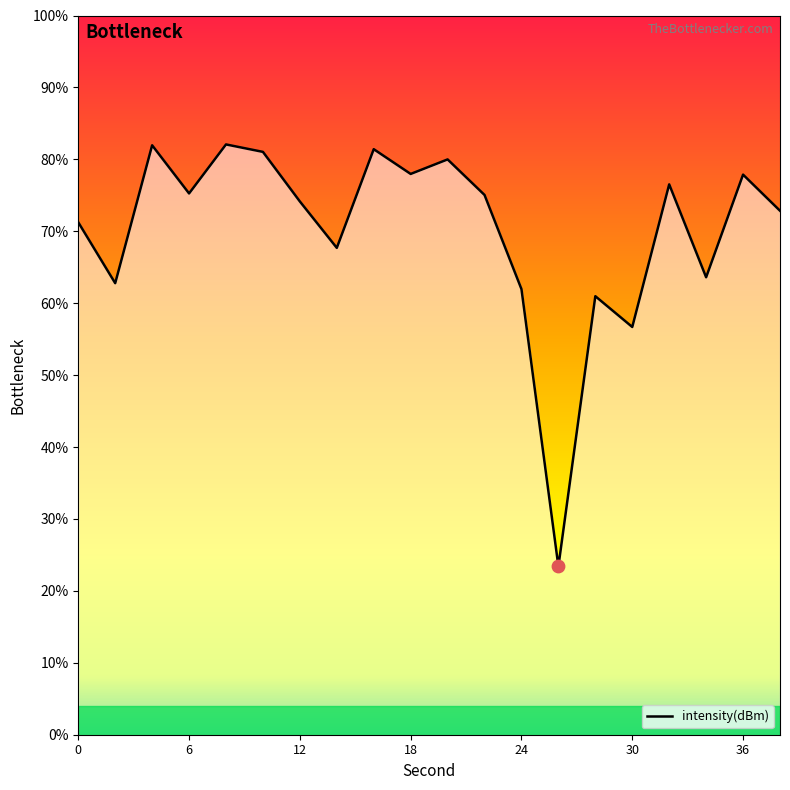

What is the change in value from 4 to 24?

-20.0